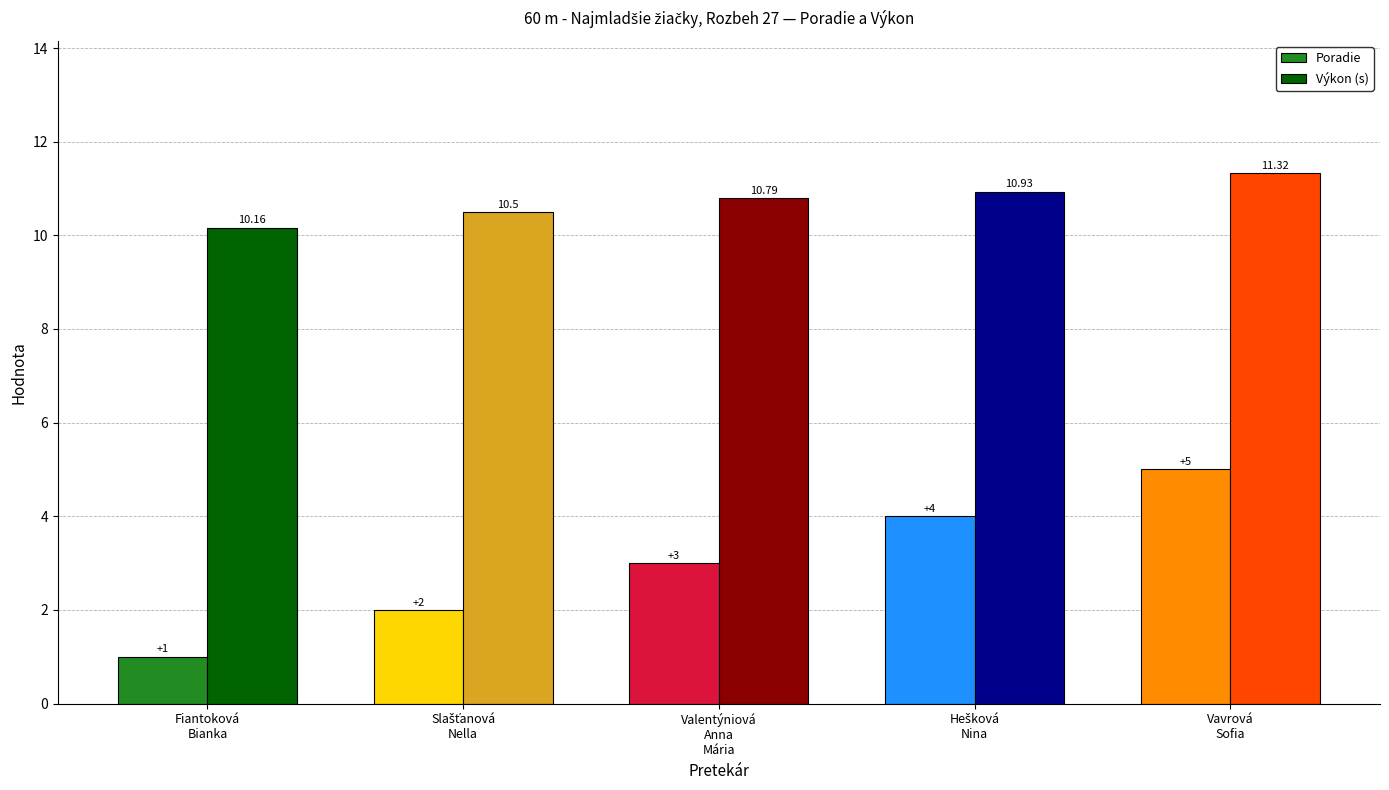

Which series changed the most between Valentýniová
Anna
Mária and Vavrová
Sofia?

Poradie